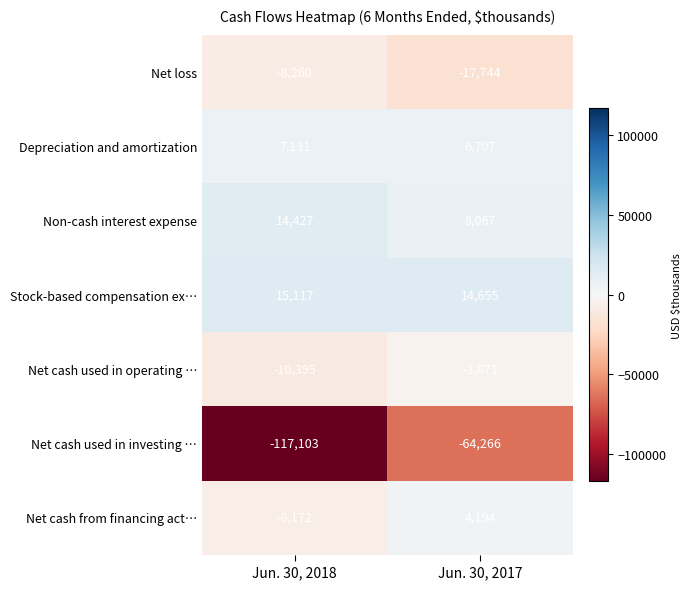

True or false: Net cash from financing act… has a value of -12692 at Jun. 30, 2018.

False